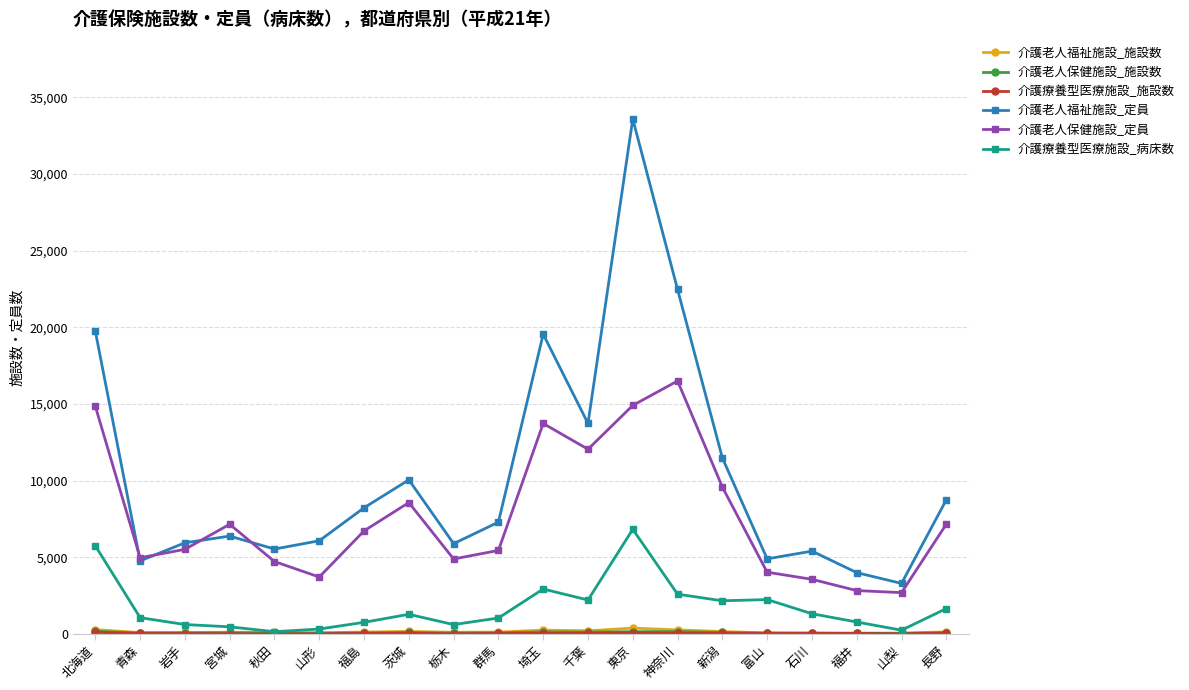

Count the number of categories in the chart.

20